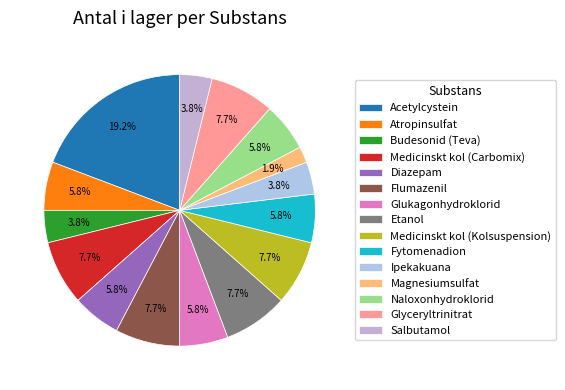

To the nearest percent, what portion does Etanol represent?

8%